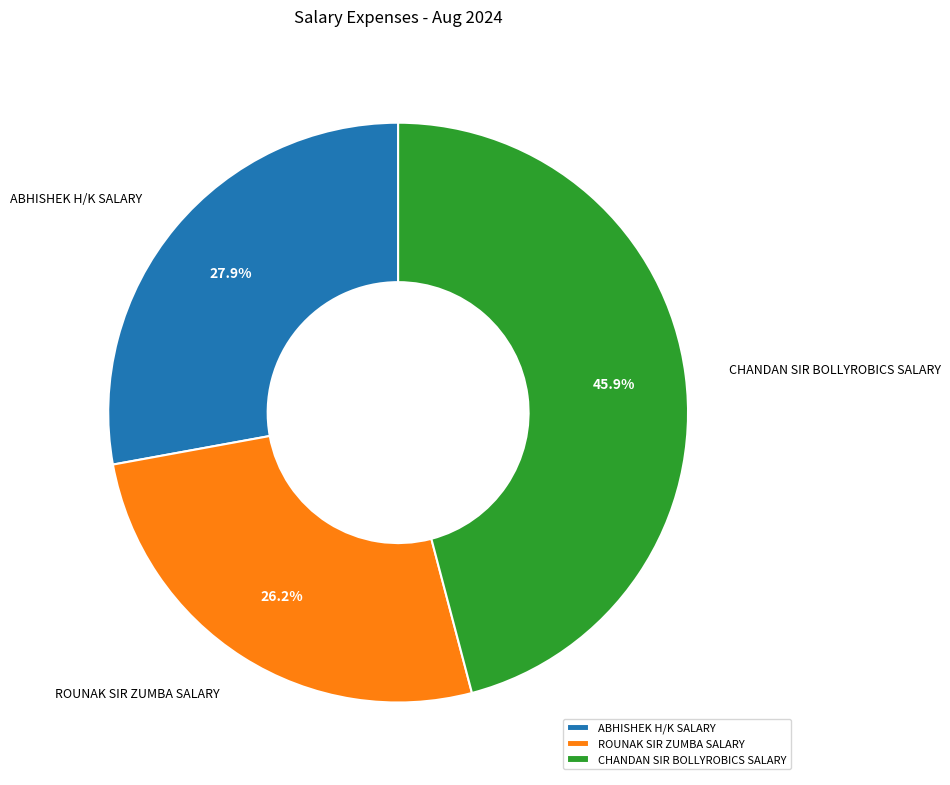

Does ABHISHEK H/K SALARY account for over 50% of the chart?

No